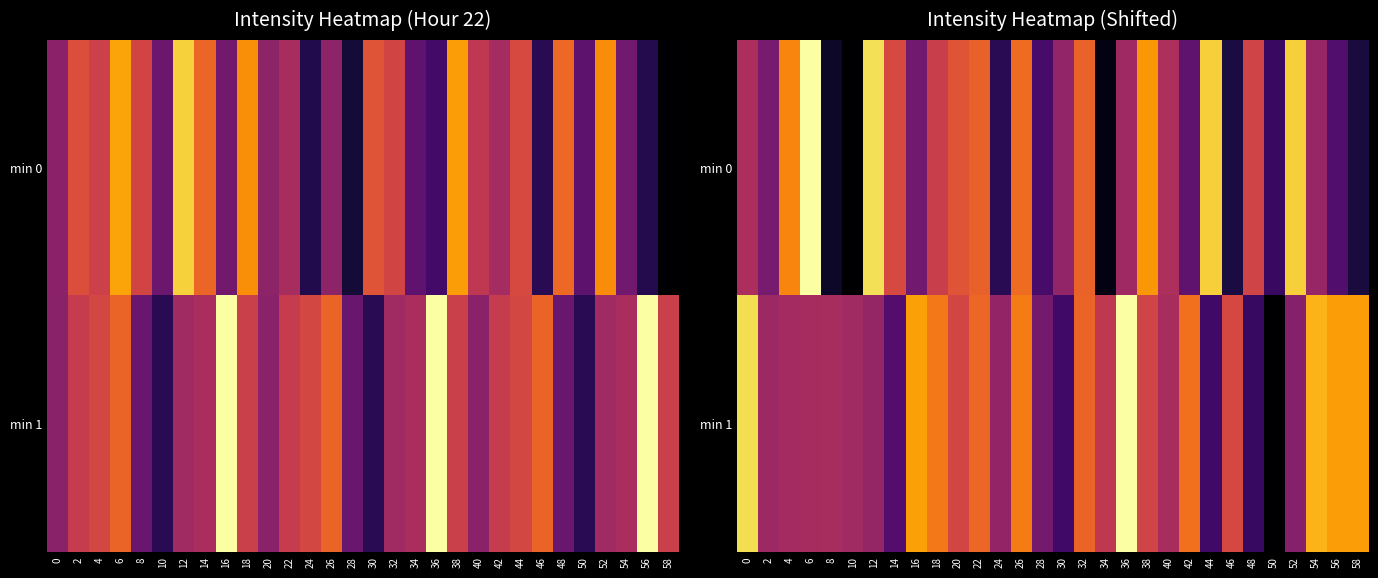

Which series has the widest spread of values?

min 1